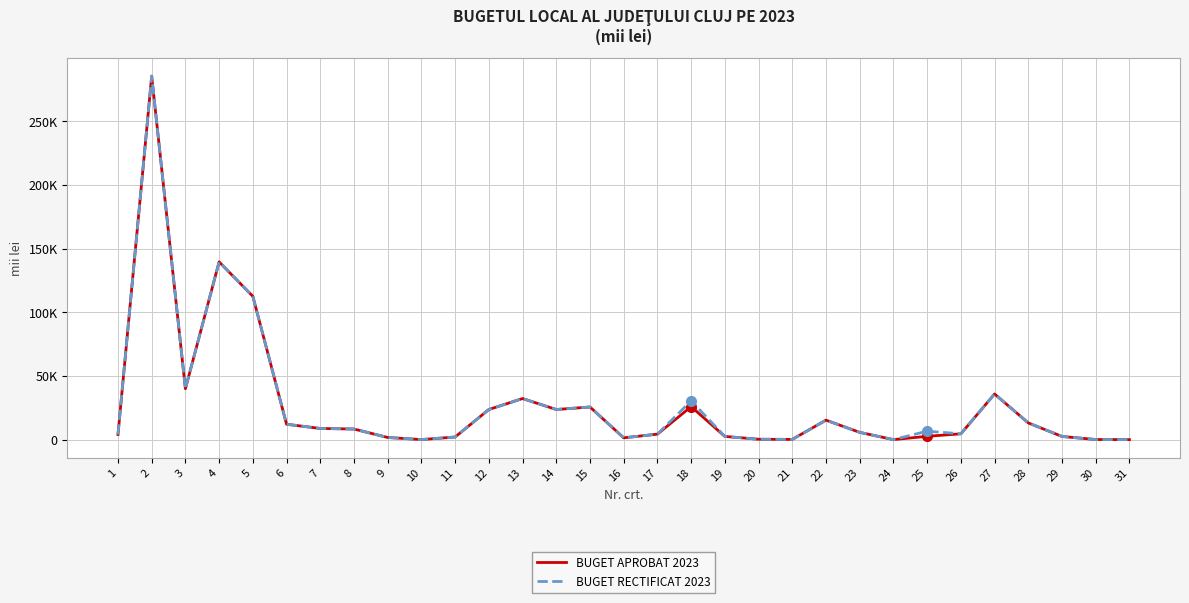

True or false: BUGET APROBAT 2023 and BUGET RECTIFICAT 2023 cross at least once.

False